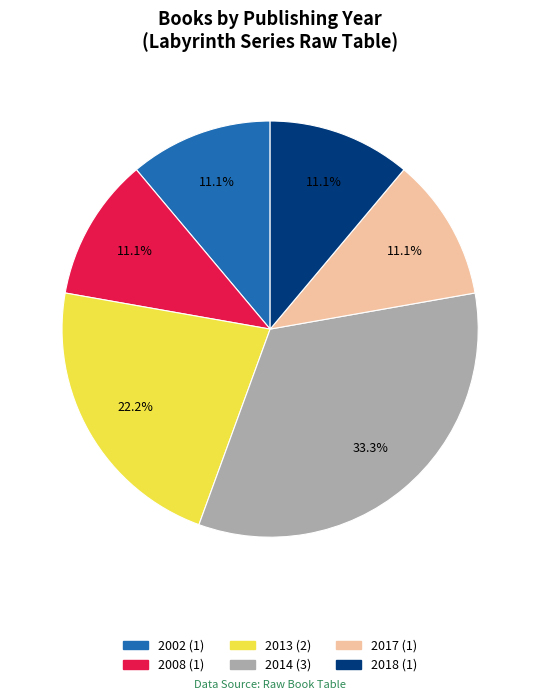

Is there any slice that represents more than half of the pie?

No